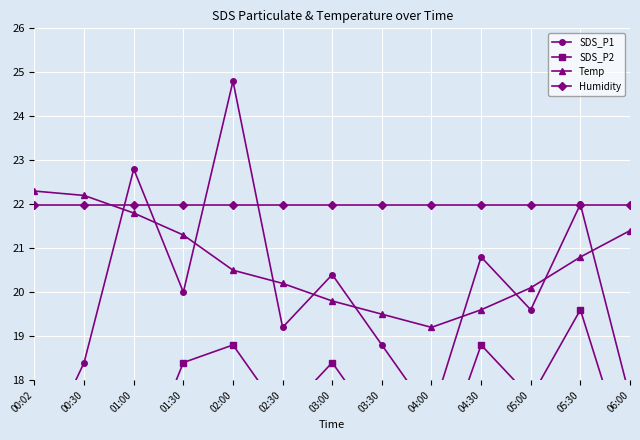

Reading right to left, what are all the values shown in this chart?

SDS_P1: 06:00=17.6	05:30=22.0	05:00=19.6	04:30=20.8	04:00=17.2	03:30=18.8	03:00=20.4	02:30=19.2	02:00=24.8	01:30=20.0	01:00=22.8	00:30=18.4	00:02=16.0
SDS_P2: 06:00=16.0	05:30=19.6	05:00=17.6	04:30=18.8	04:00=15.6	03:30=16.8	03:00=18.4	02:30=17.2	02:00=18.8	01:30=18.4	01:00=15.6	00:30=16.8	00:02=14.8
Temp: 06:00=21.4	05:30=20.8	05:00=20.1	04:30=19.6	04:00=19.2	03:30=19.5	03:00=19.8	02:30=20.2	02:00=20.5	01:30=21.3	01:00=21.8	00:30=22.2	00:02=22.3
Humidity: 06:00=22.0	05:30=22.0	05:00=22.0	04:30=22.0	04:00=22.0	03:30=22.0	03:00=22.0	02:30=22.0	02:00=22.0	01:30=22.0	01:00=22.0	00:30=22.0	00:02=22.0